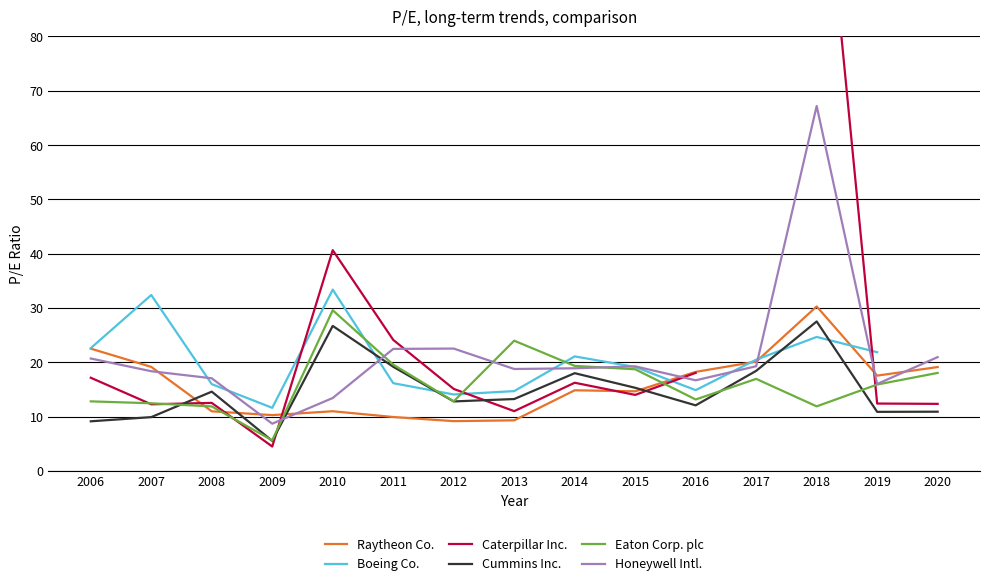

What is the sum of all Cummins Inc. values?

224.4